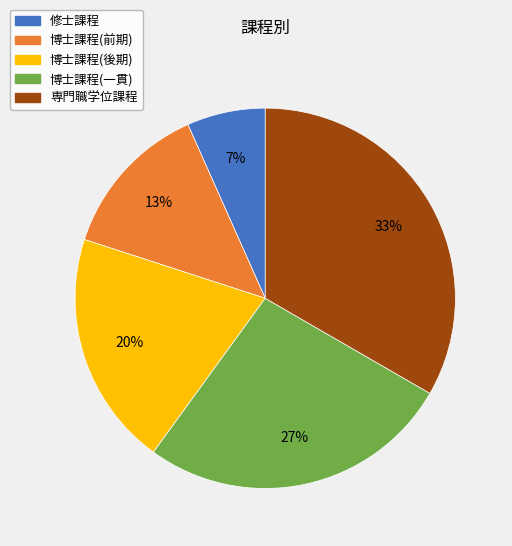

Is there a majority slice in this chart?

No